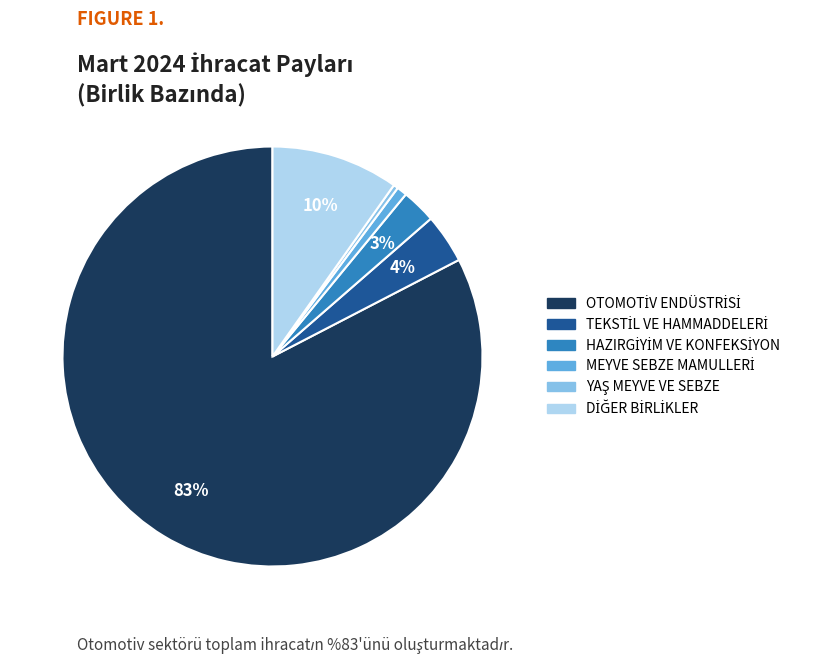

To the nearest percent, what is the average slice percentage?

17%